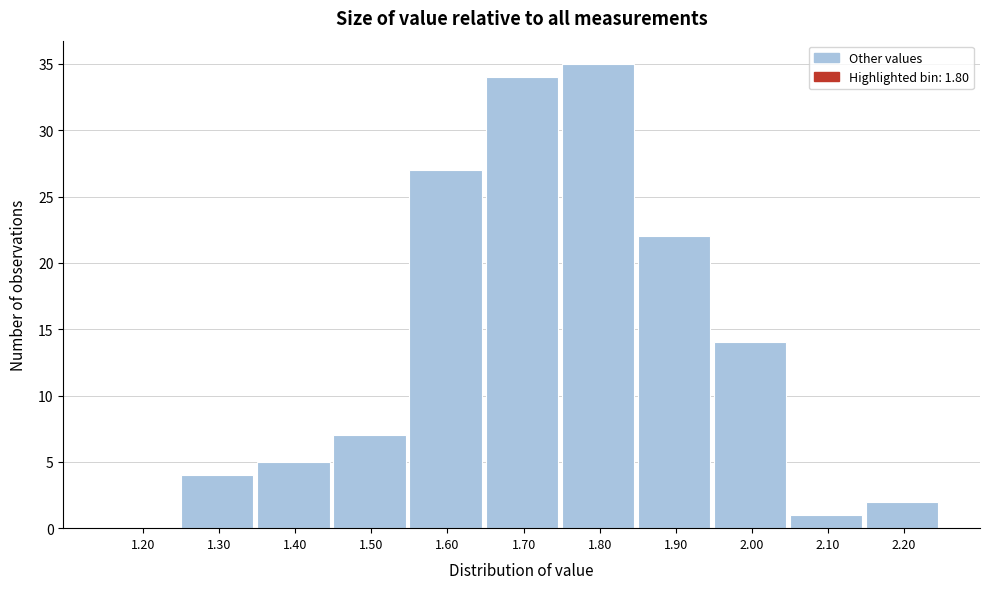

Reading right to left, what are all the values shown in this chart?

2.20=2	2.10=1	2.00=14	1.90=22	1.80=35	1.70=34	1.60=27	1.50=7	1.40=5	1.30=4	1.20=0